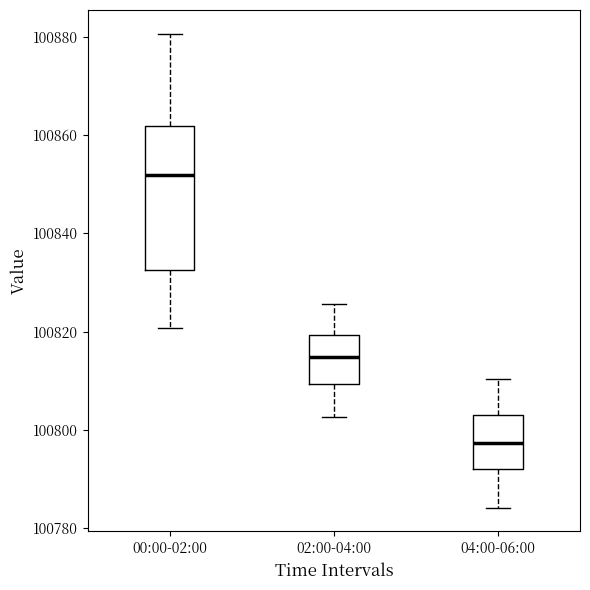

Reading left to right, read every box against the y-axis: the position of its median line, the range the box covers, and the ends of its whiskers. The values are not printed on the chart, so give them approximately, as read against the axis.

00:00-02:00: median 100852, box 100832 to 100862, whiskers 100820 to 100880
02:00-04:00: median 100814, box 100810 to 100820, whiskers 100802 to 100826
04:00-06:00: median 100798, box 100792 to 100802, whiskers 100784 to 100810